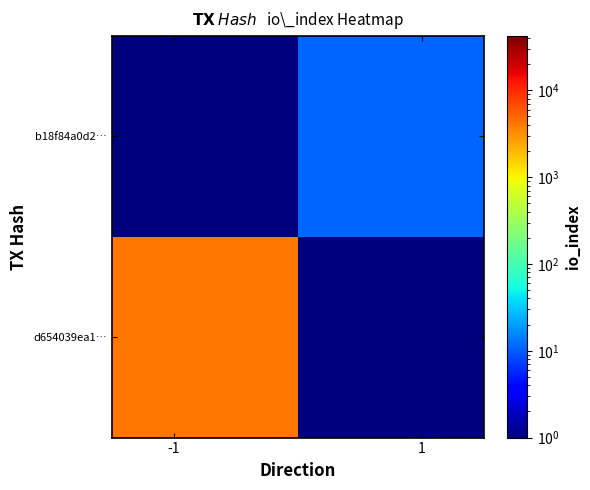

How many distinct data groups are displayed?

2